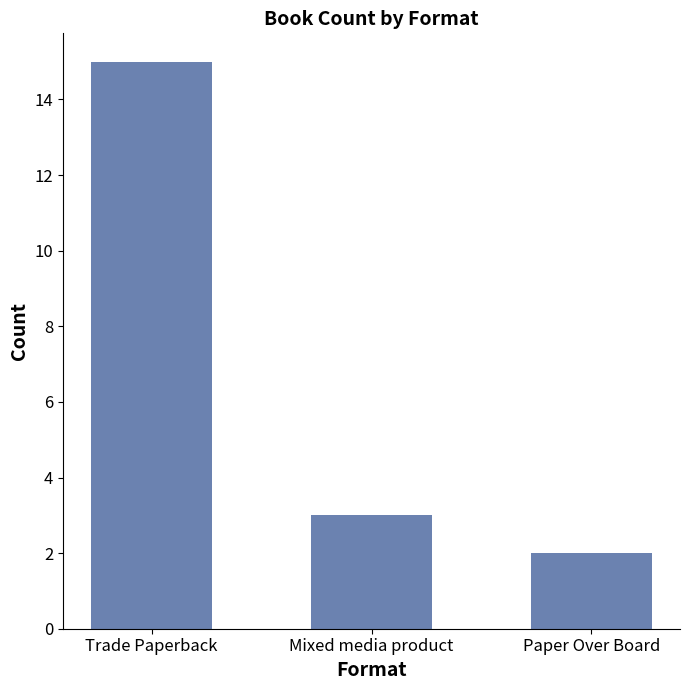

The chart shows a value of 3 at Mixed media product. True or false?

True